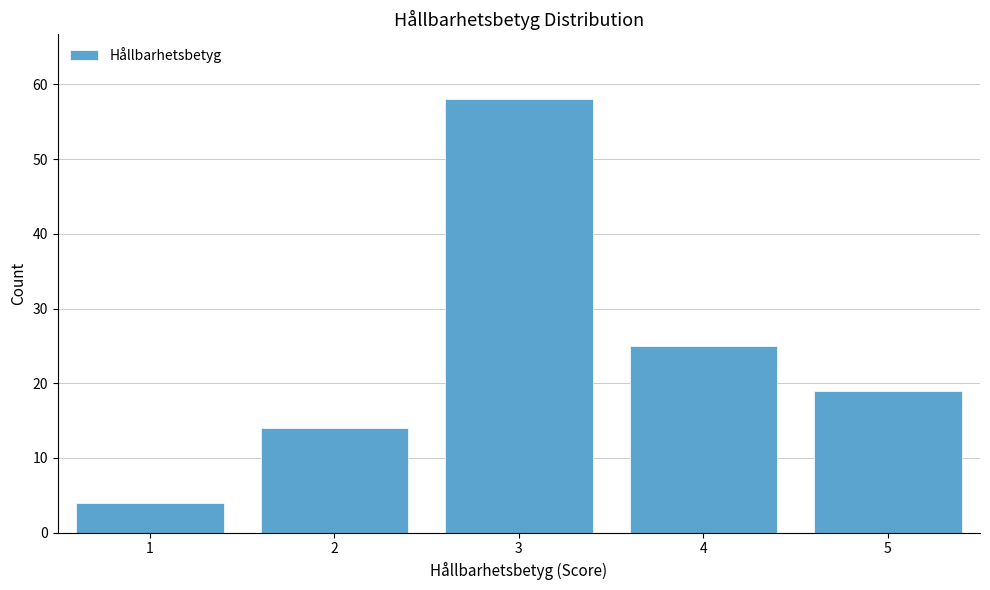

Reading left to right, what are all the values shown in this chart?

4	14	58	25	19